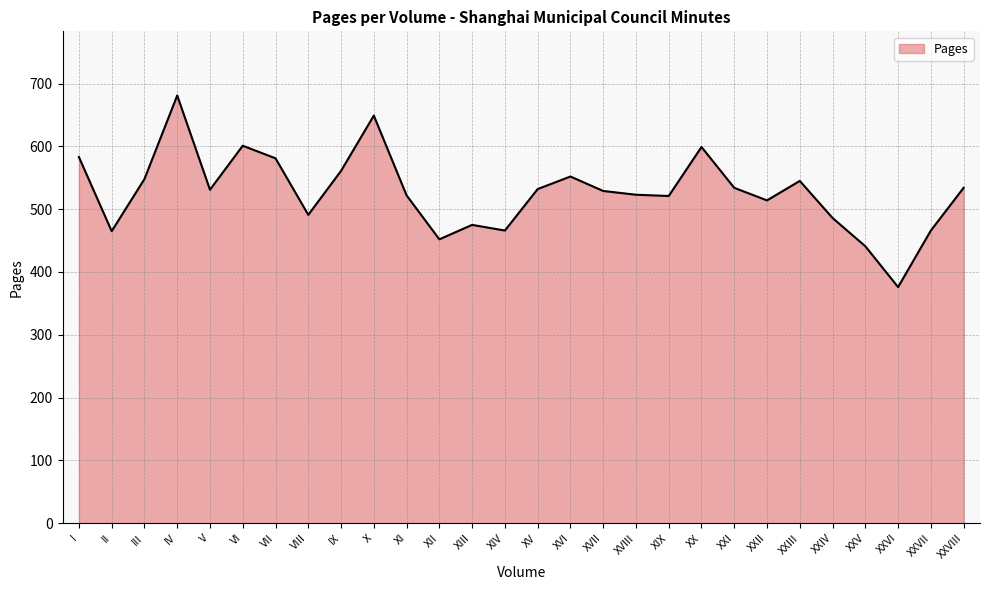

Does the chart display data point markers on the line(s)?

No